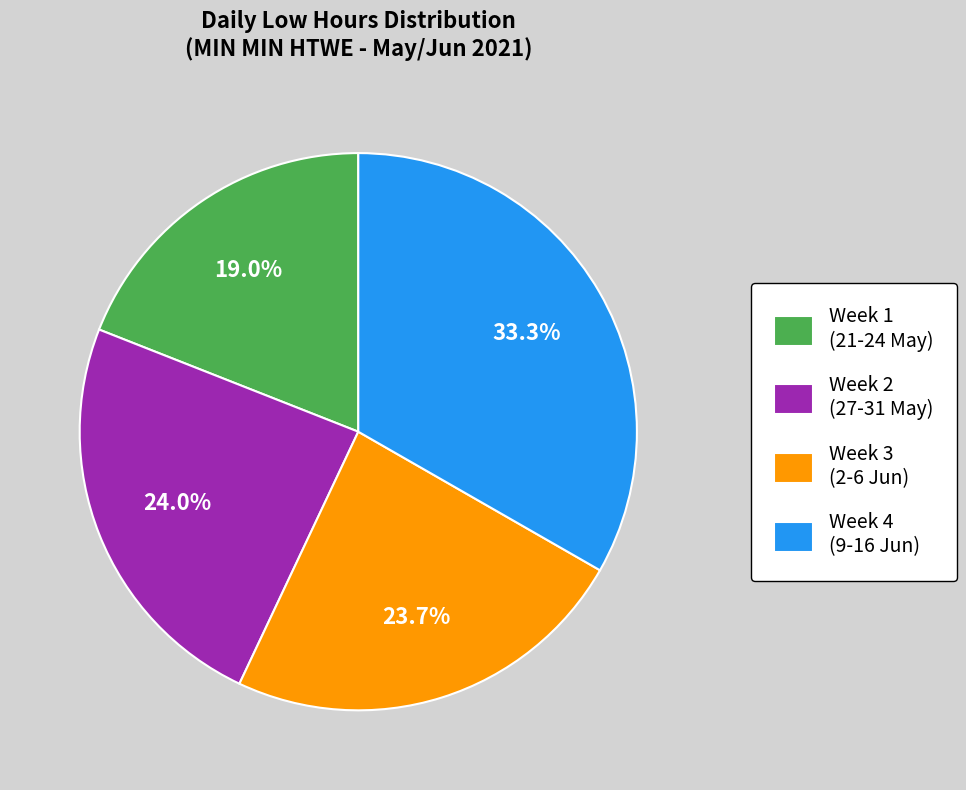

To the nearest percent, what is the average slice percentage?

25%